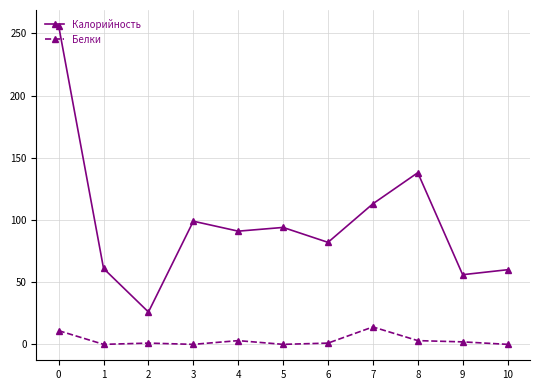

Where is the first local minimum for Калорийность?

2